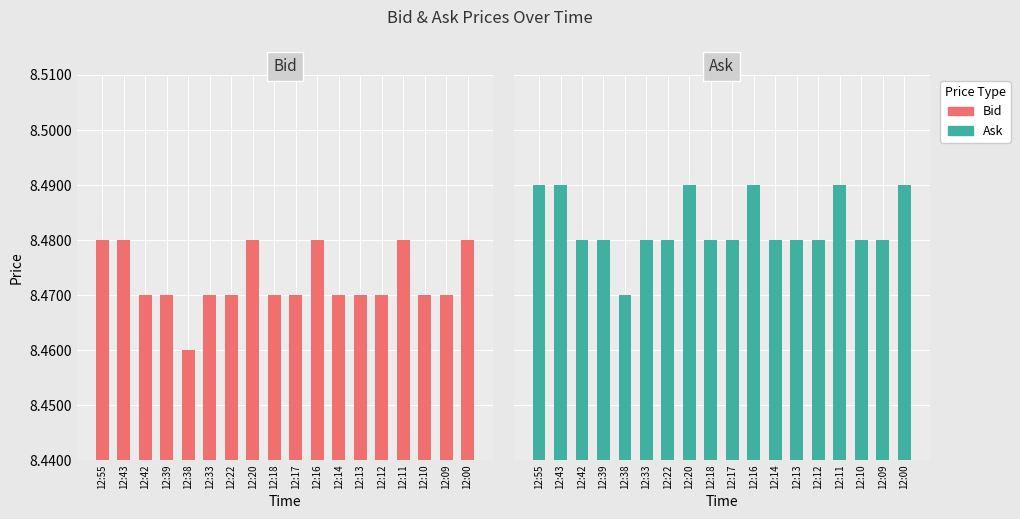

The Ask series shows 8.5 at 12:18. True or false?

True